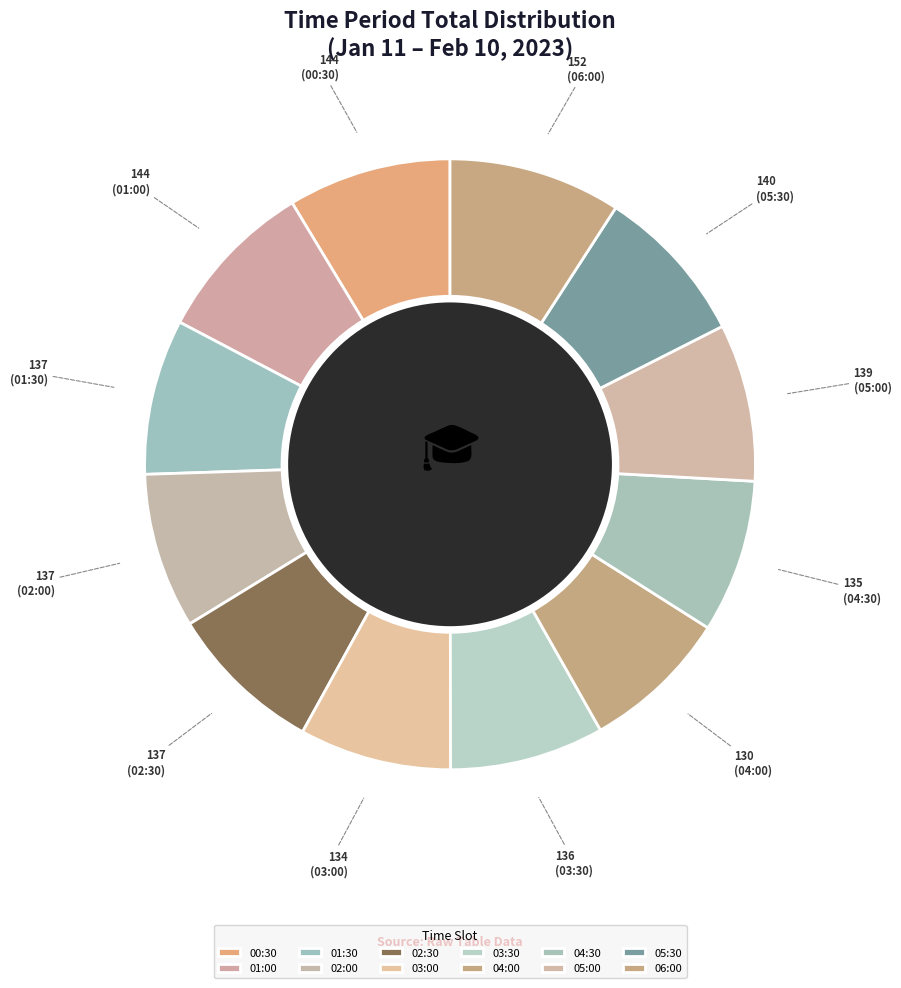

To the nearest percent, what is the difference between the largest and smallest slice percentages?

1%